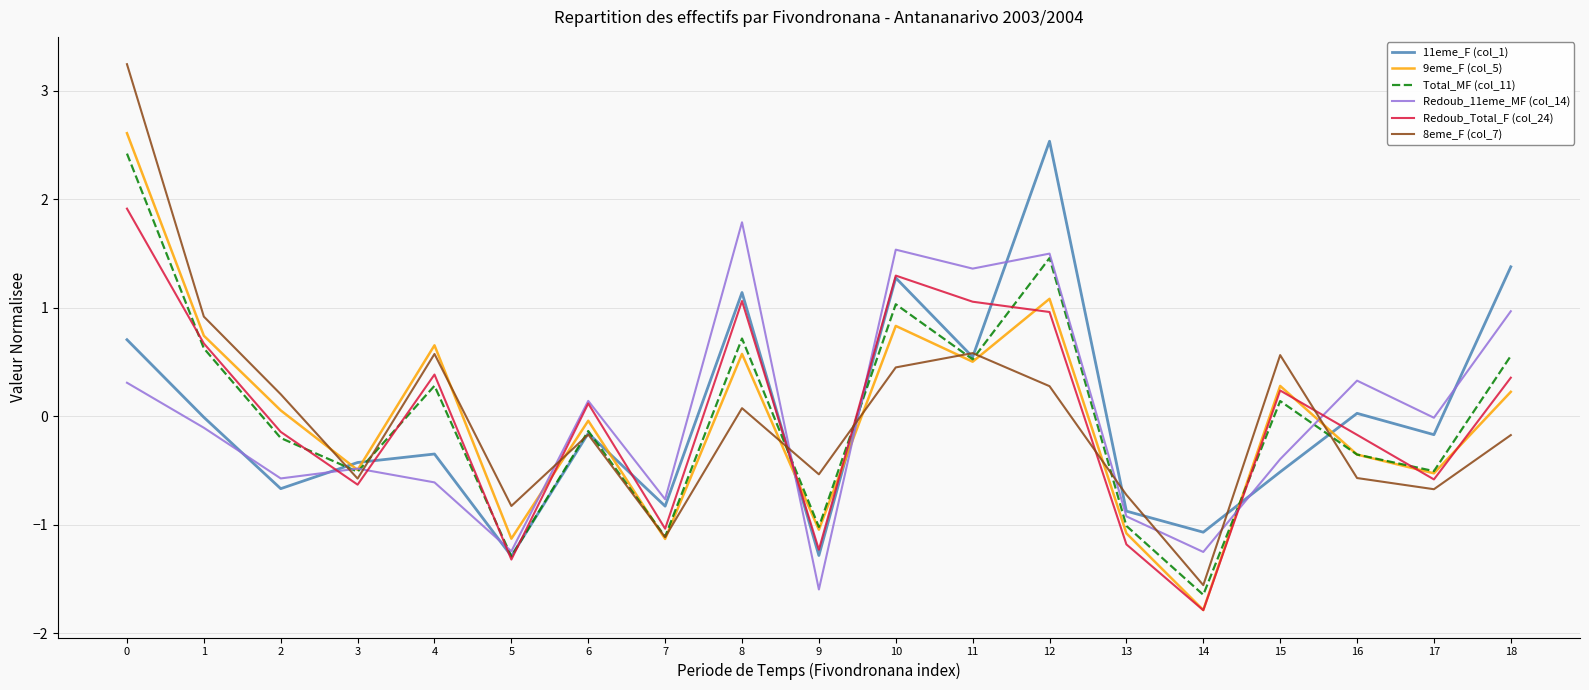

Is the value of 9eme_F (col_5) at 5 greater than the value of 11eme_F (col_1) at 3?

No